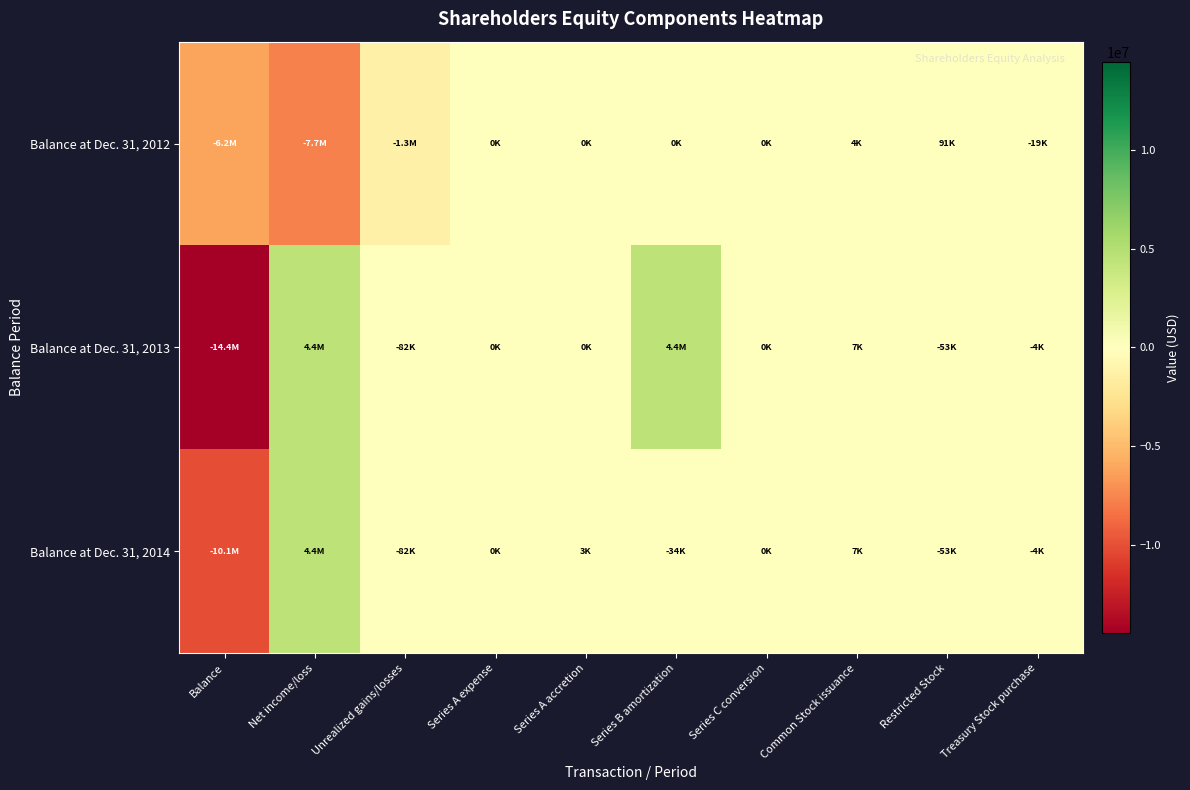

Count the number of categories in the chart.

10